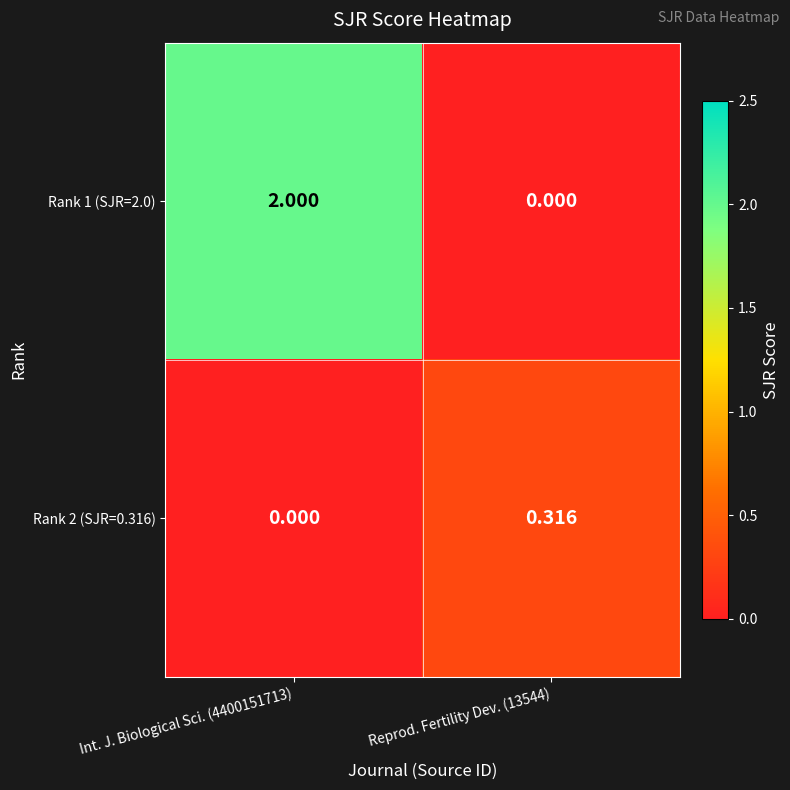

How many values in Rank 1 (SJR=2.0) are above zero?

1